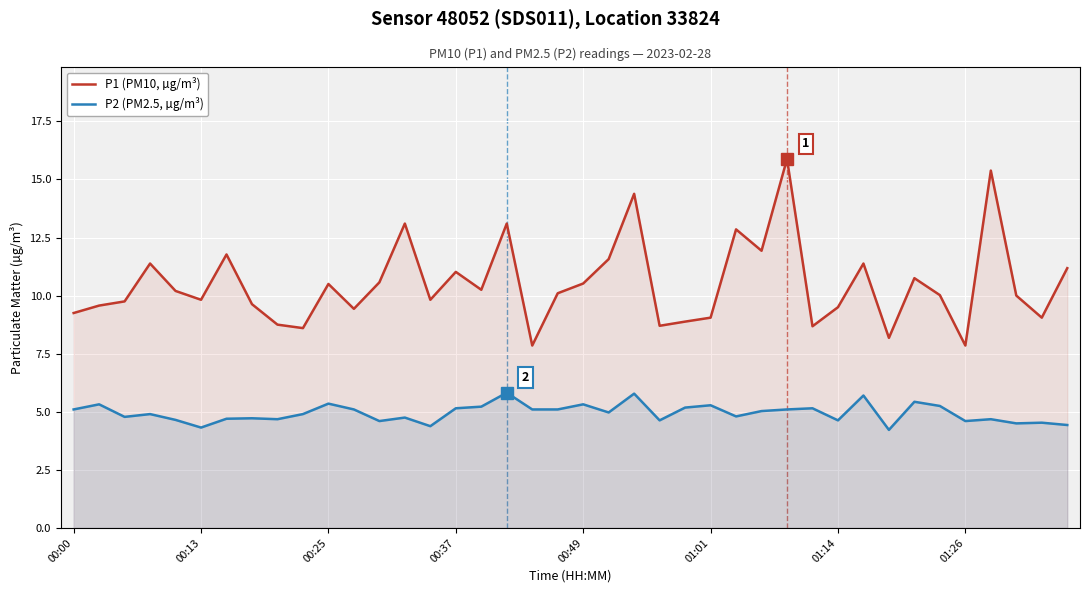

How many lines are shown in the chart?

2